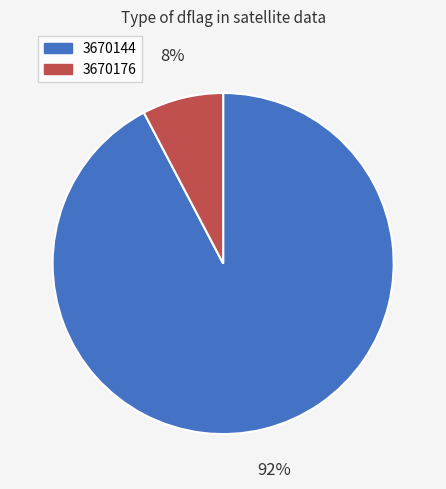

To the nearest percent, what is the combined percentage of 3670176 and 3670144?

100%